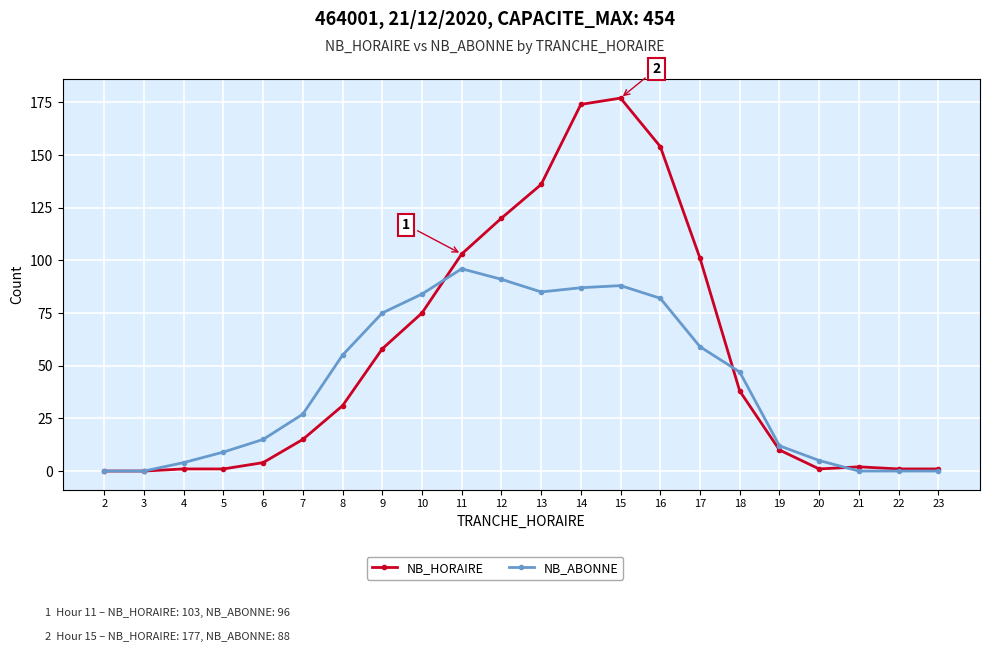

List the series in order of their overall mean, lowest first.

NB_ABONNE, NB_HORAIRE